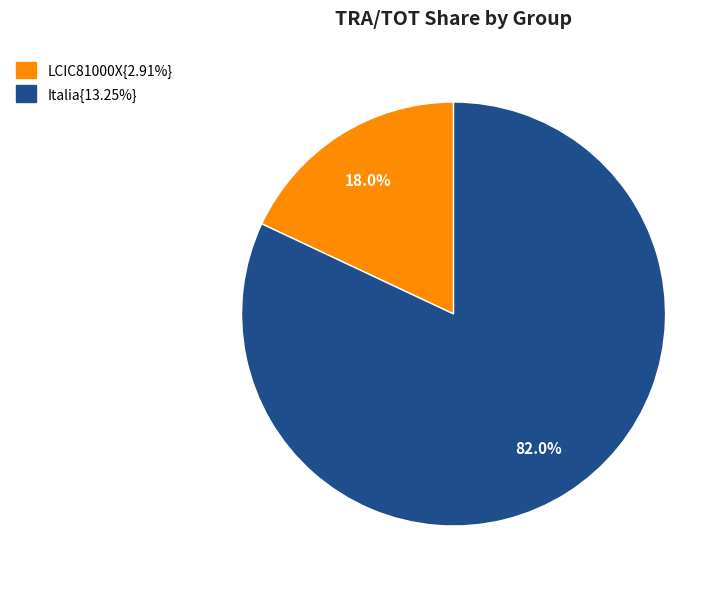

Is there a majority slice in this chart?

Yes